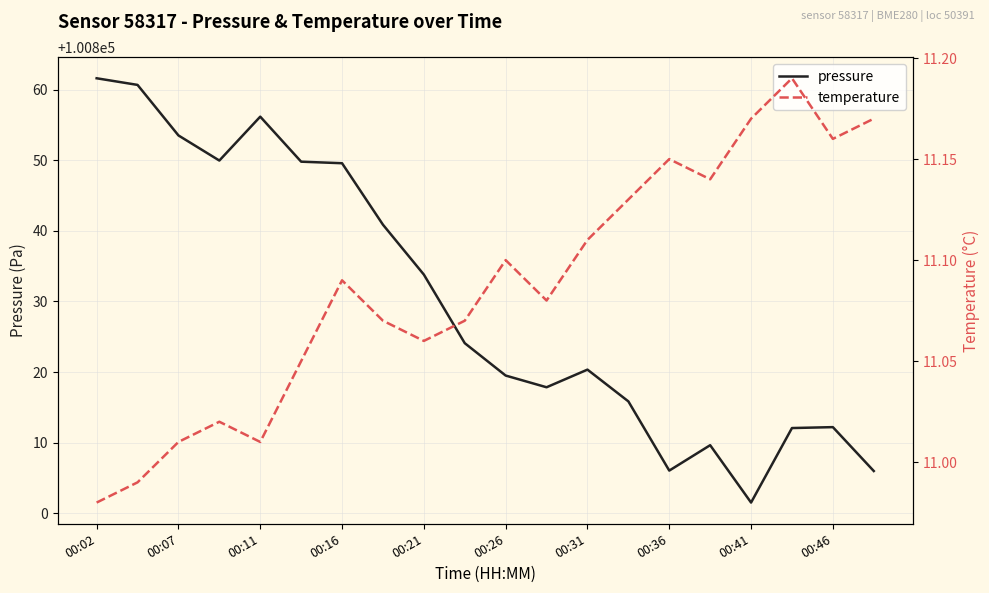

What is the highest value of the pressure series?

100861.6